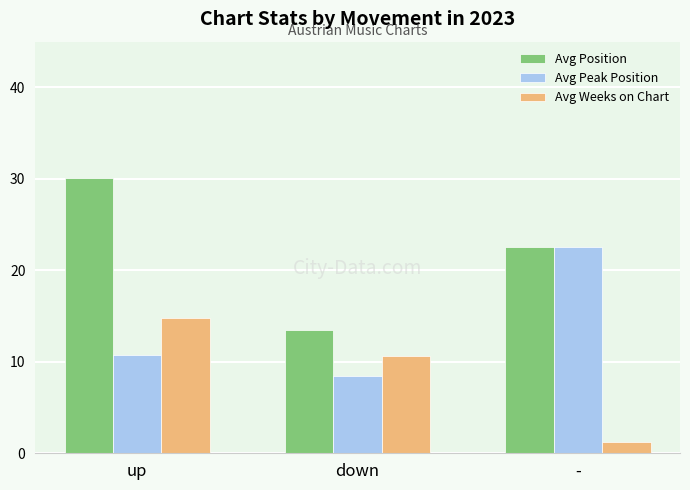

The Avg Weeks on Chart series shows 1.2 at -. True or false?

True